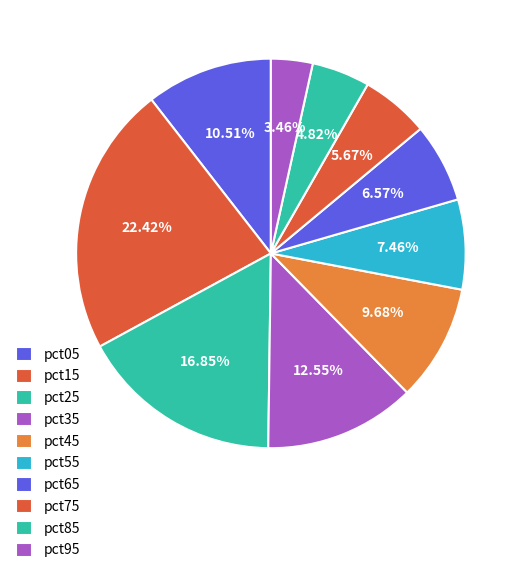

How many slices are in this pie chart?

10